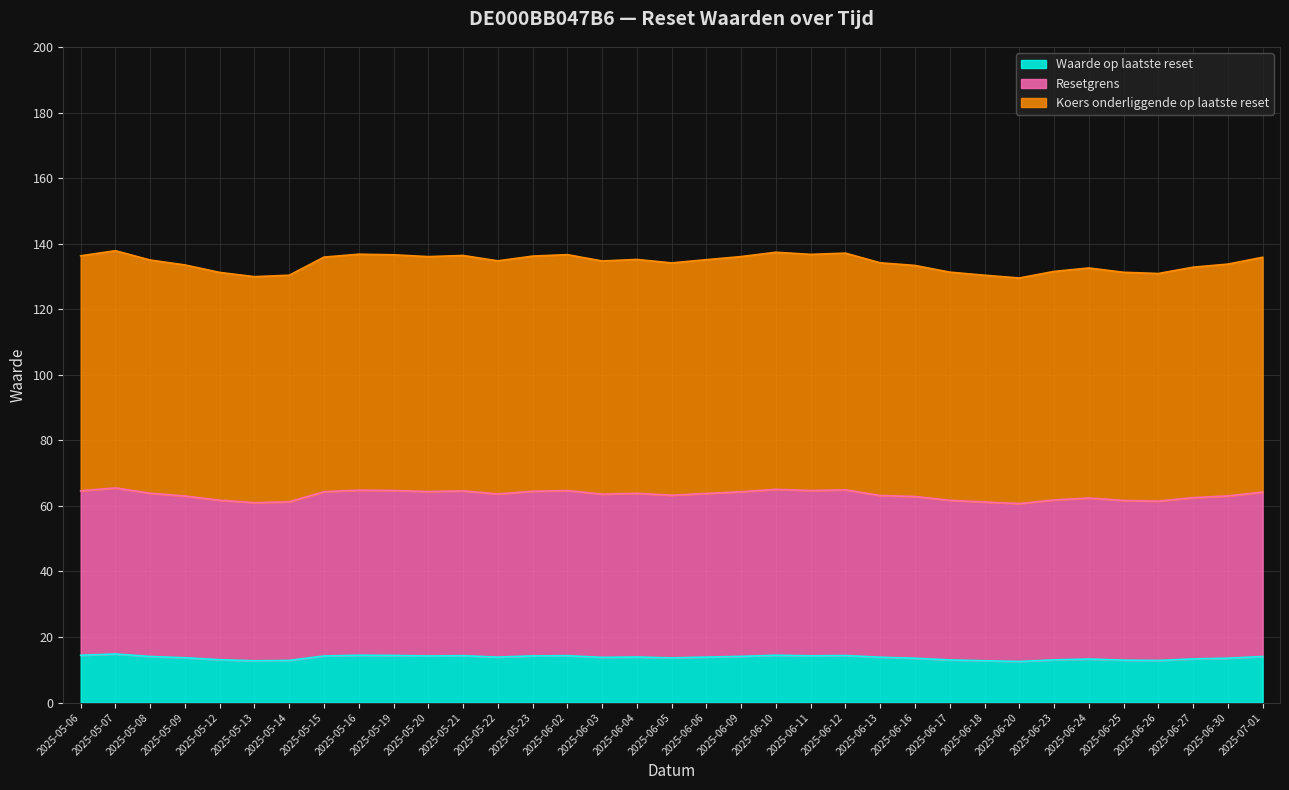

True or false: Koers onderliggende op laatste reset and Waarde op laatste reset intersect in this chart.

False